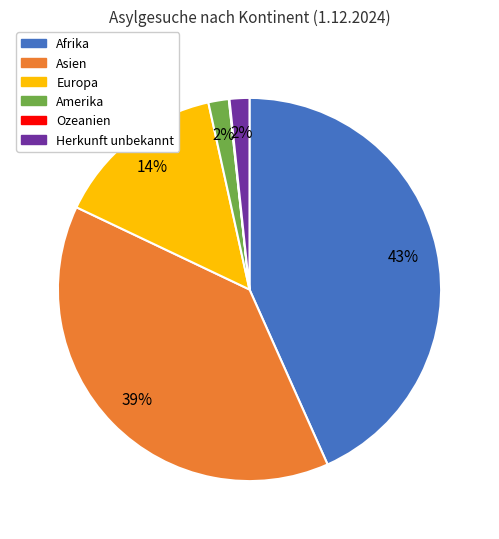

To the nearest percent, what is the difference between the largest and smallest slice percentages?

43%